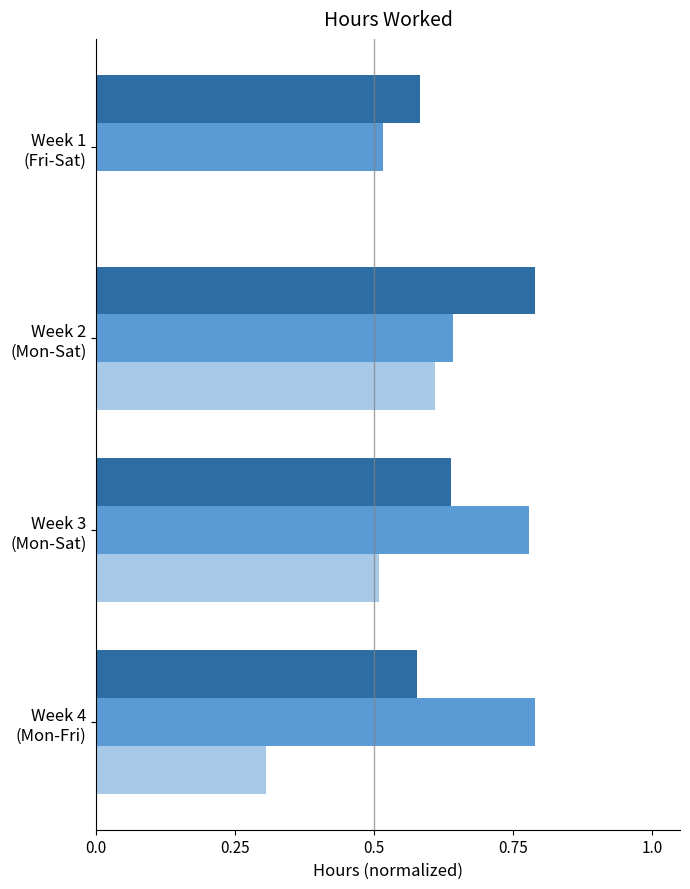

At which category is the sum across all series the highest?

Week 2
(Mon-Sat)